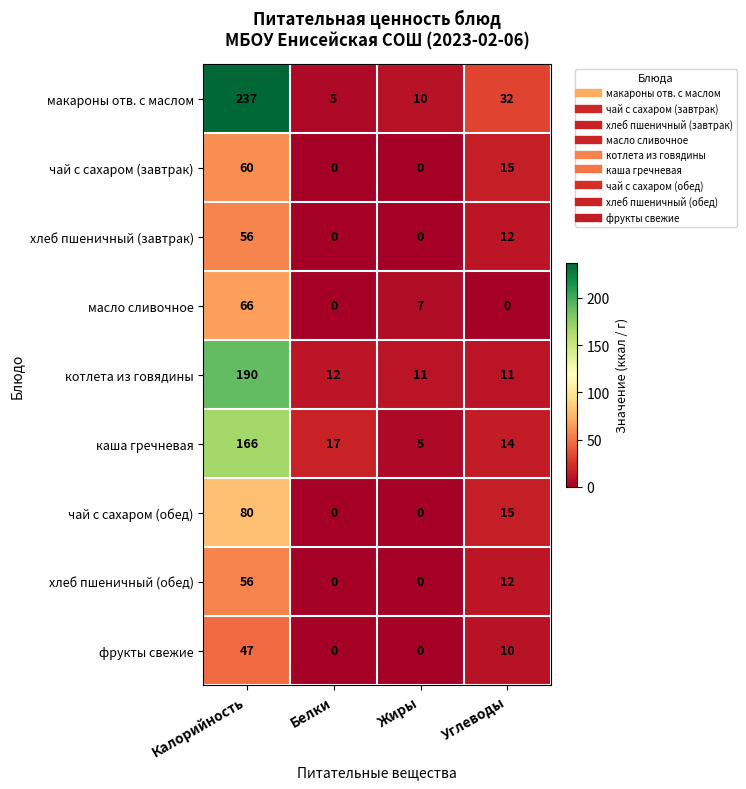

List the labels in order of каша гречневая value, smallest first.

Жиры, Углеводы, Белки, Калорийность